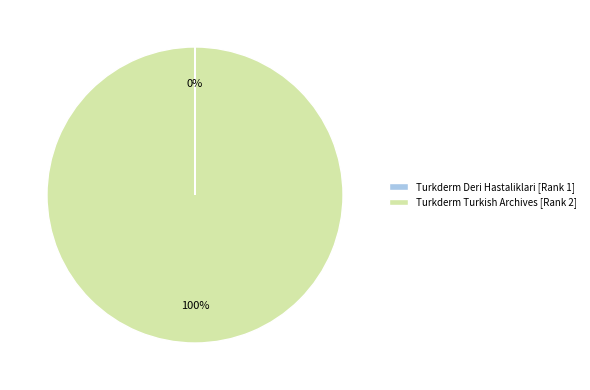

To the nearest percent, what is the difference between the largest and smallest slice percentages?

100%